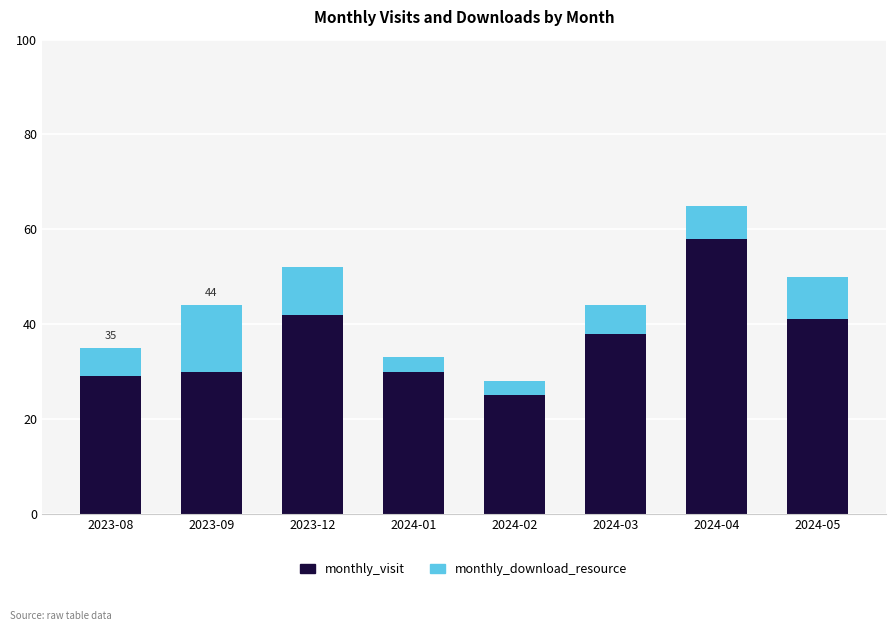

How many categories are shown in the chart?

8